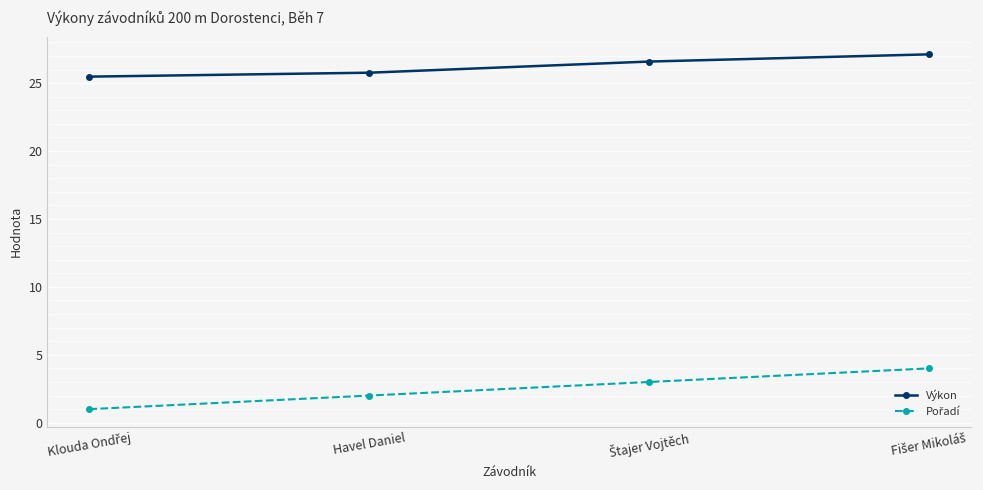

What position from the left is Havel Daniel?

2